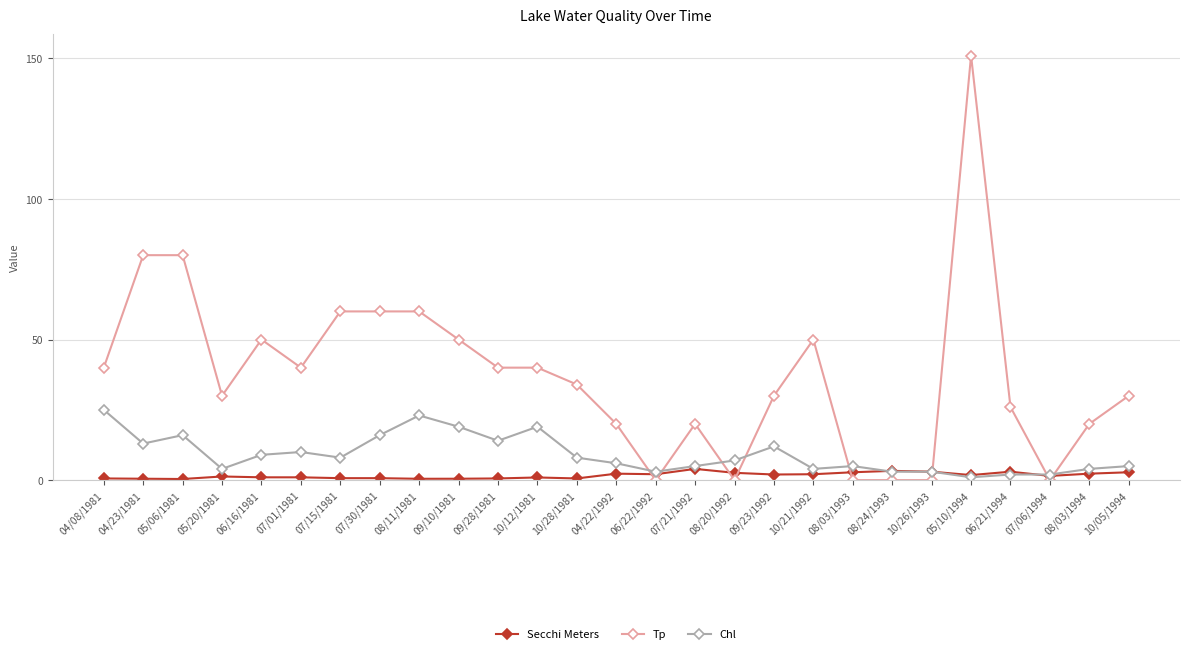

The Secchi Meters series shows 2.3 at 08/03/1994. True or false?

True